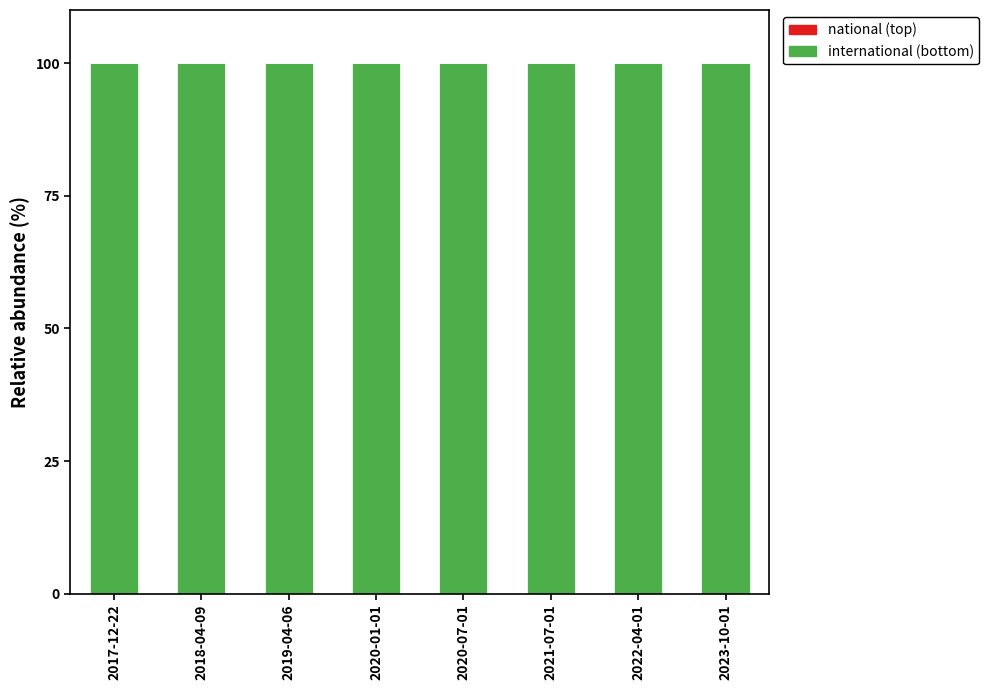

Count the number of data series in this chart.

2